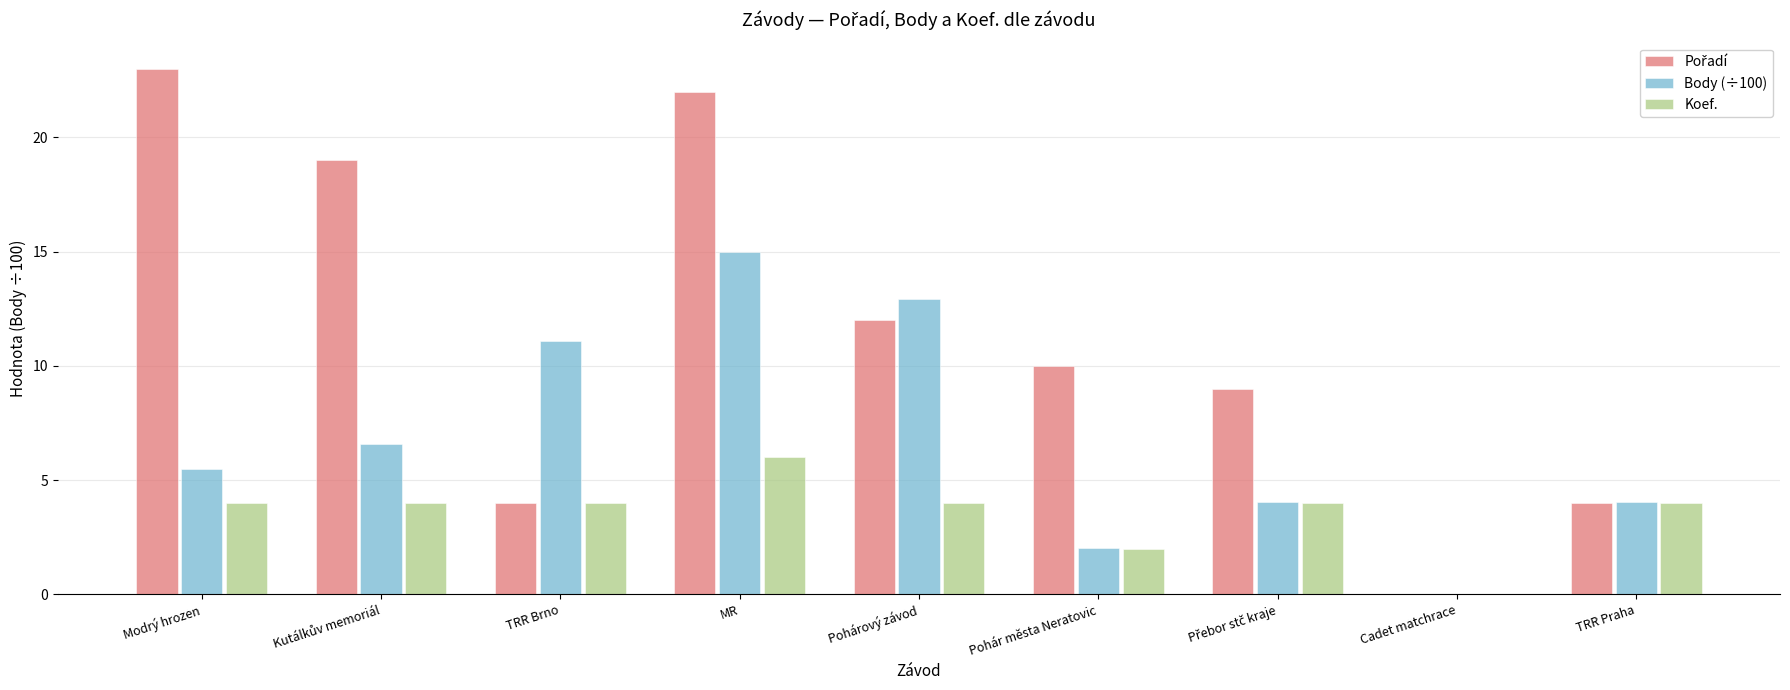

How many groups of bars are there?

9